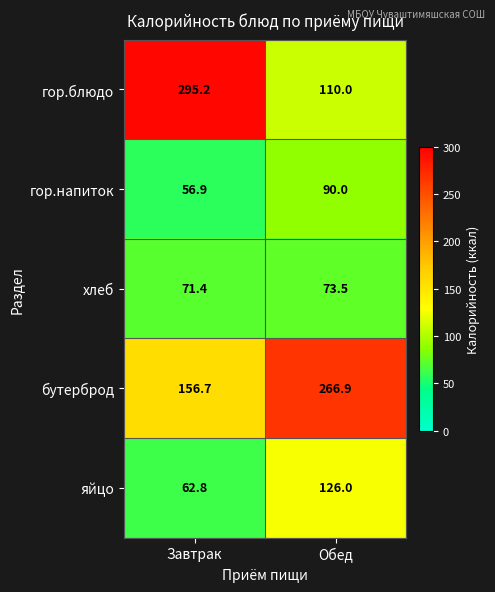

What is the sum of the хлеб values at Обед and Завтрак?

144.9